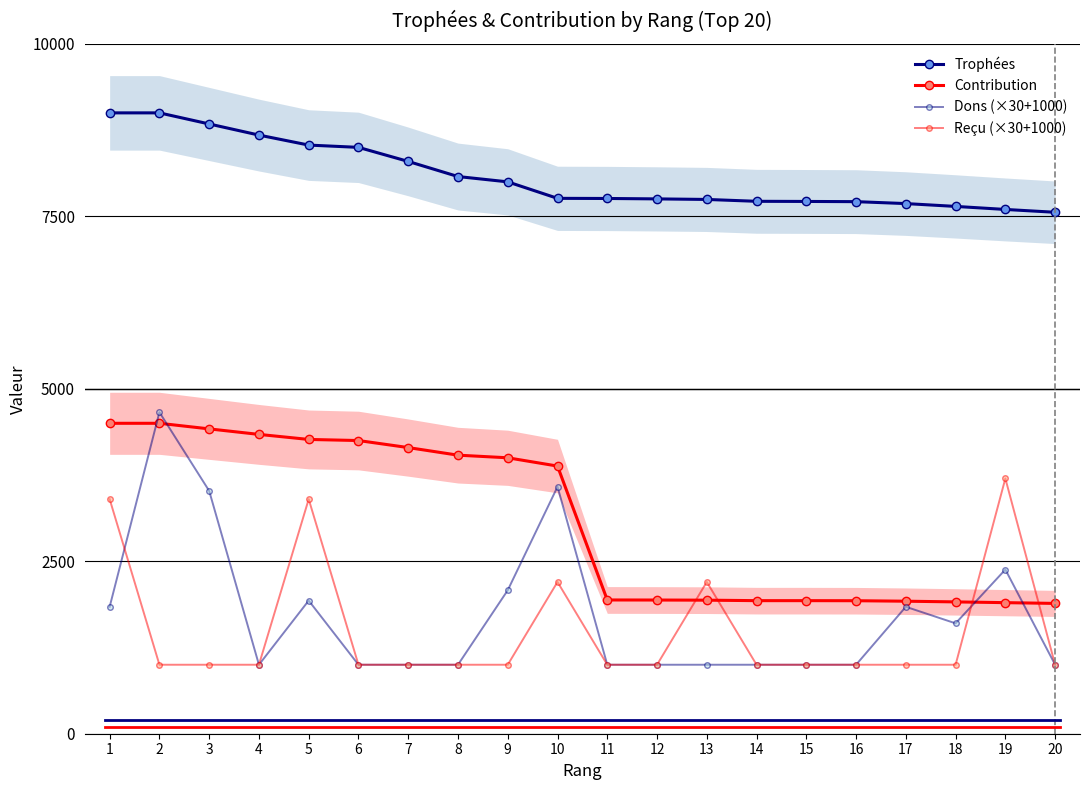

At which category does Reçu (×30+1000) reach its first local peak?

5